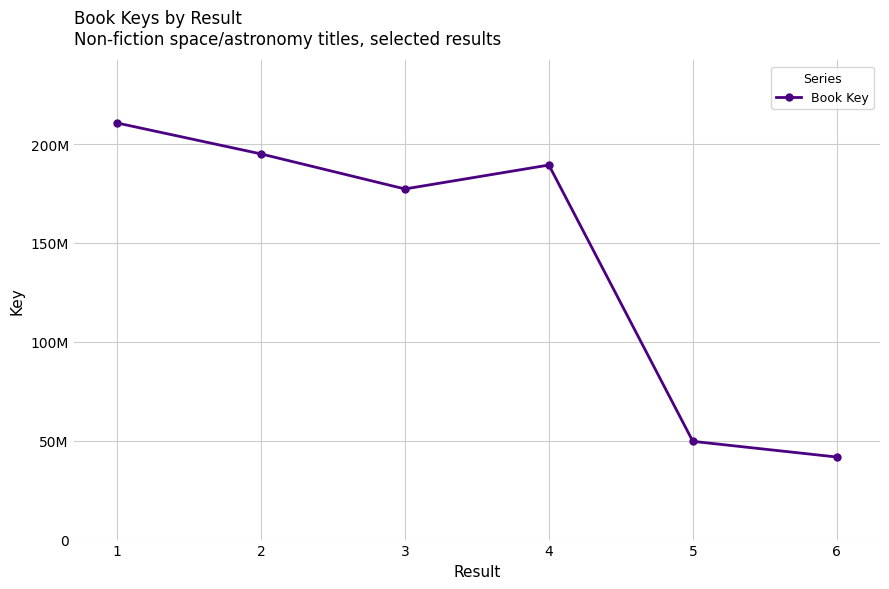

What is the value of the 5th point from the left?

49669055